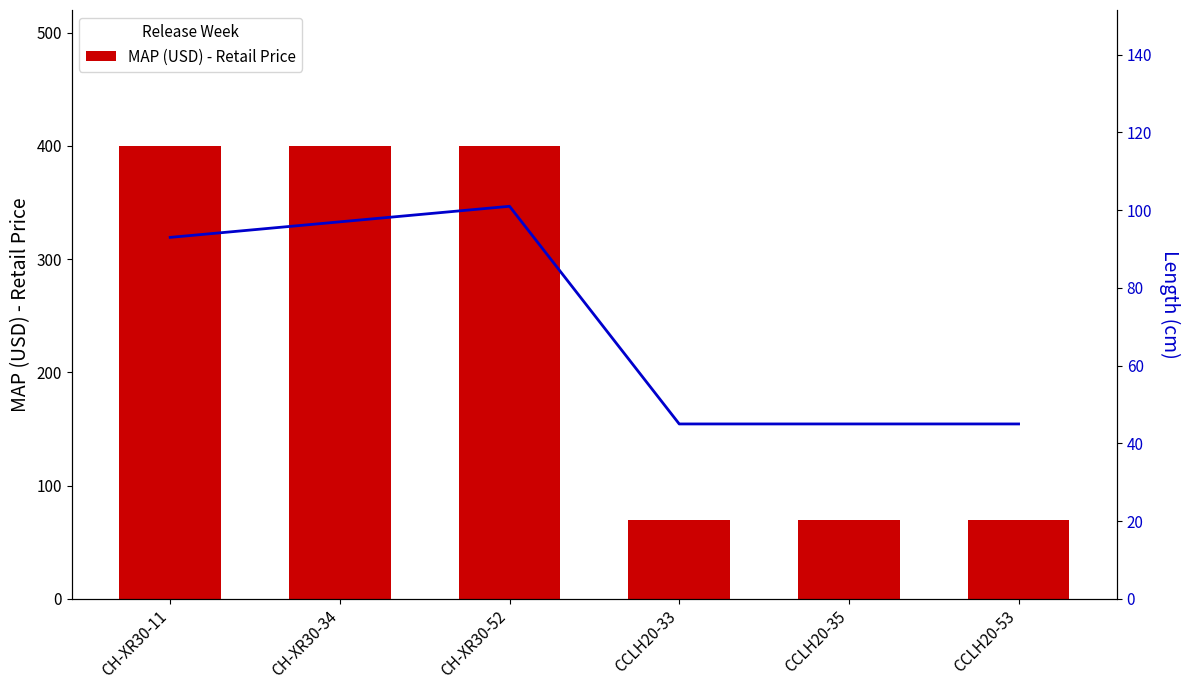

The value of MAP (USD) - Retail Price at CCLH20-35 is 70.0. True or false?

True